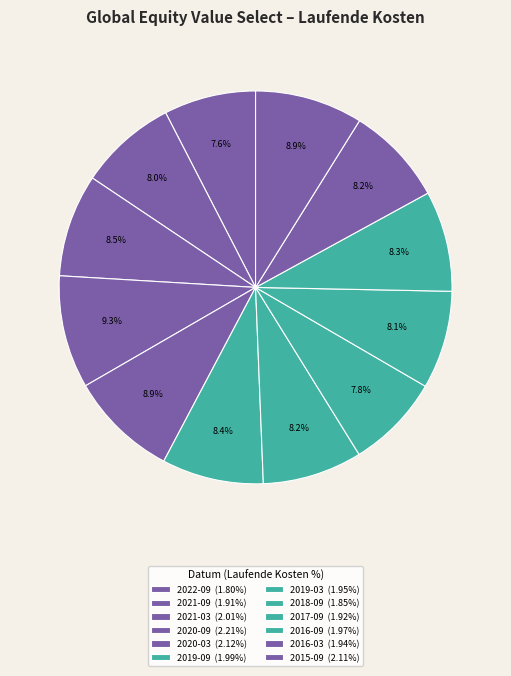

Count the number of slices in the pie.

12